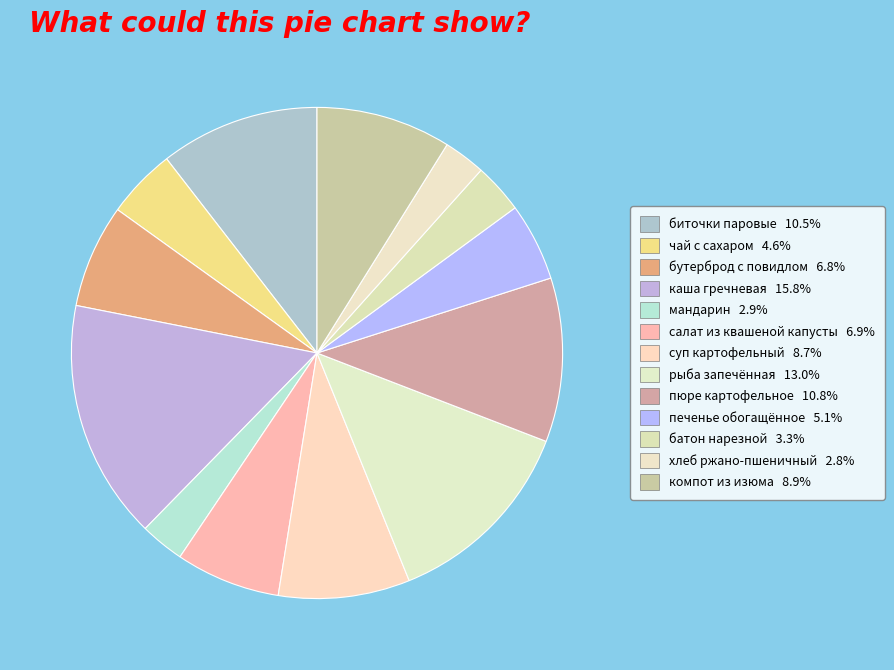

What percentage is the каша гречневая slice, to the nearest percent?

16%